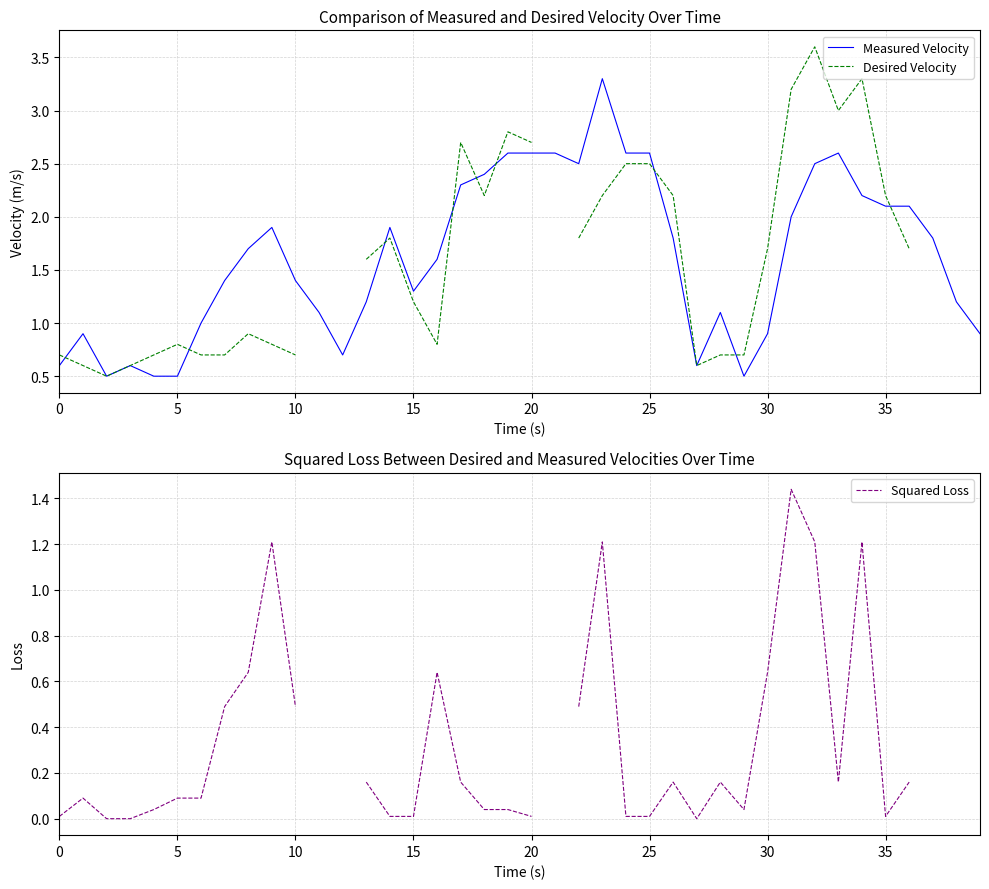

How many data points in Desired Velocity are above 1?

19